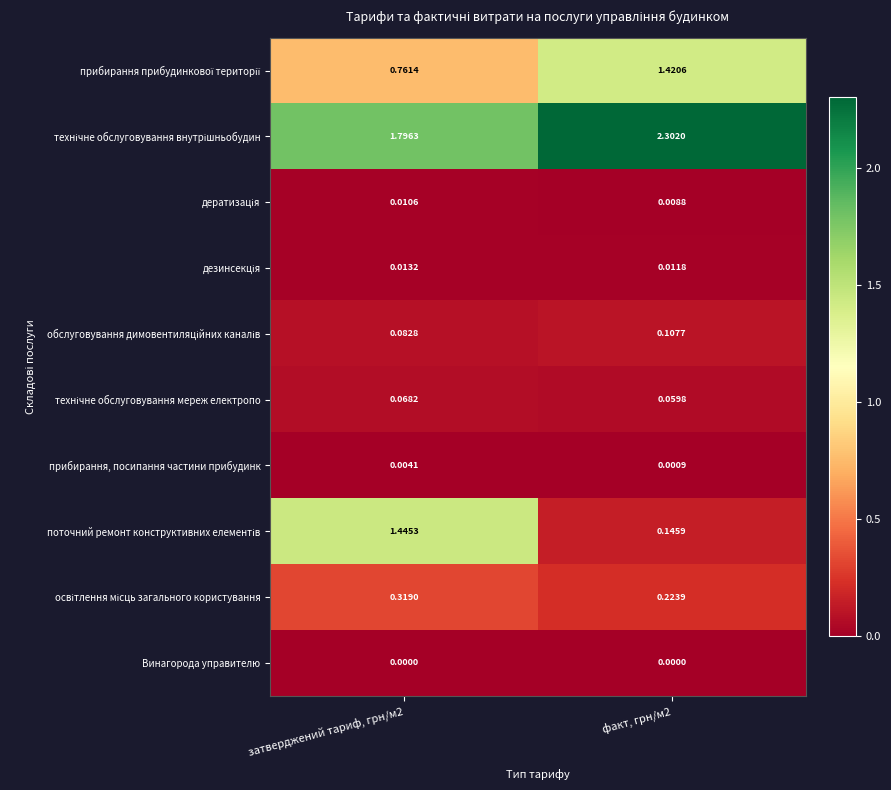

How many categories are shown in the chart?

2